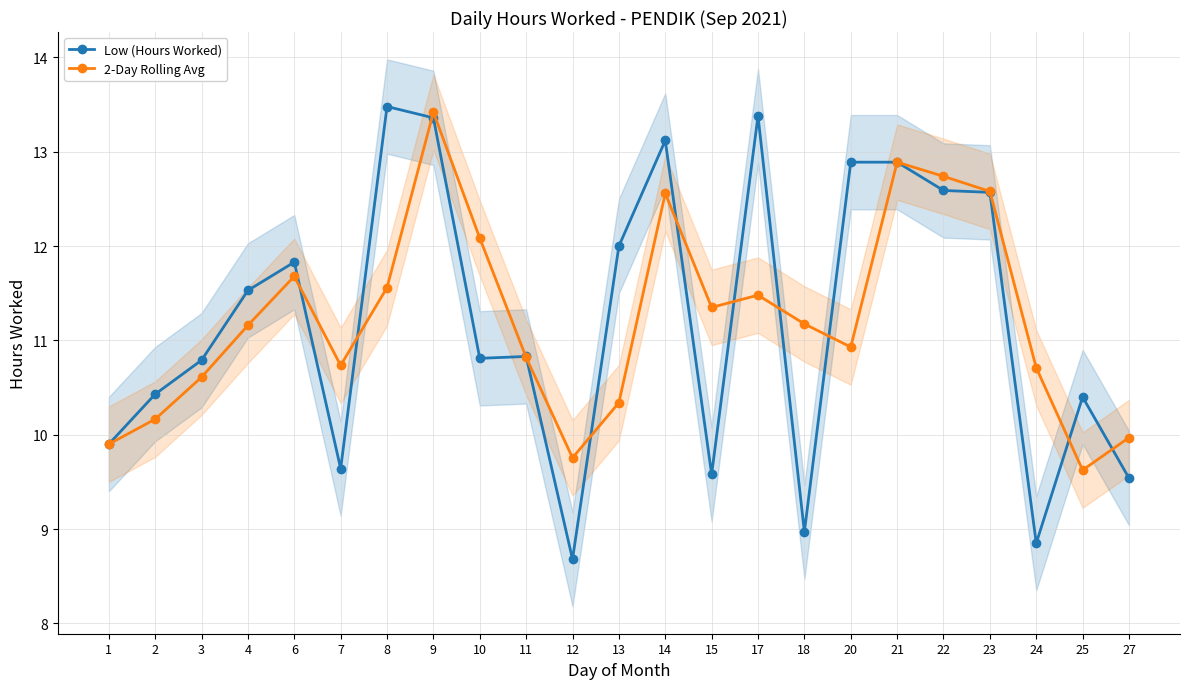

What is the difference between the Low (Hours Worked) values at 12 and 9?

4.7